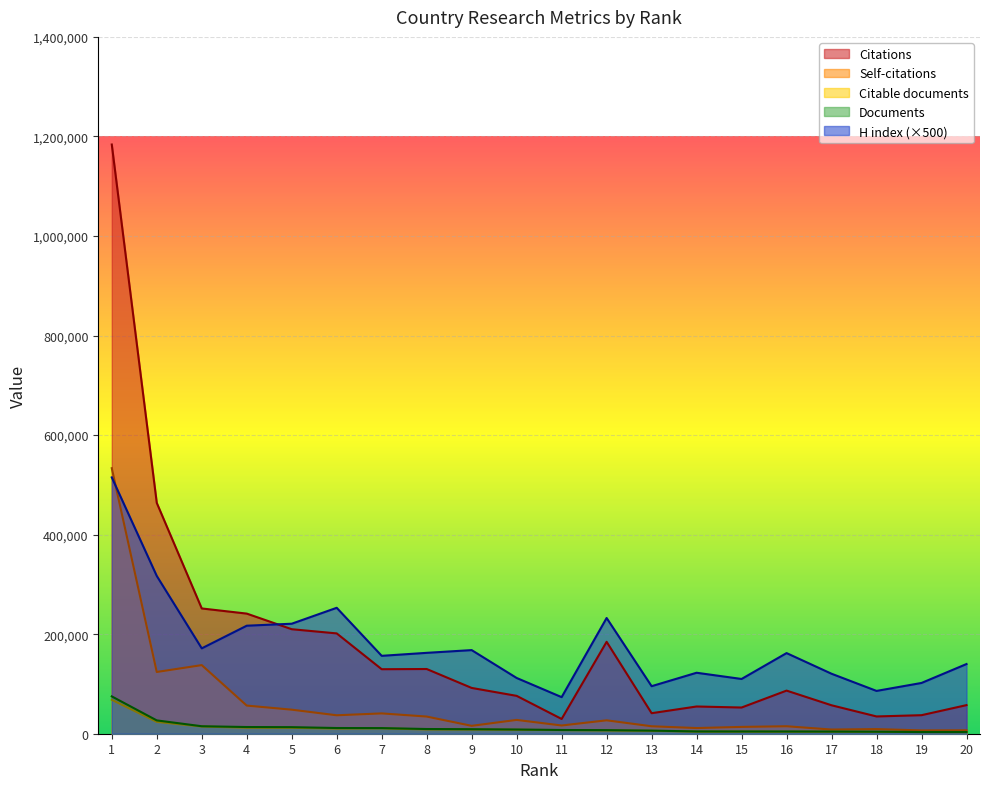

Which has a higher value, 14 or 12?

12